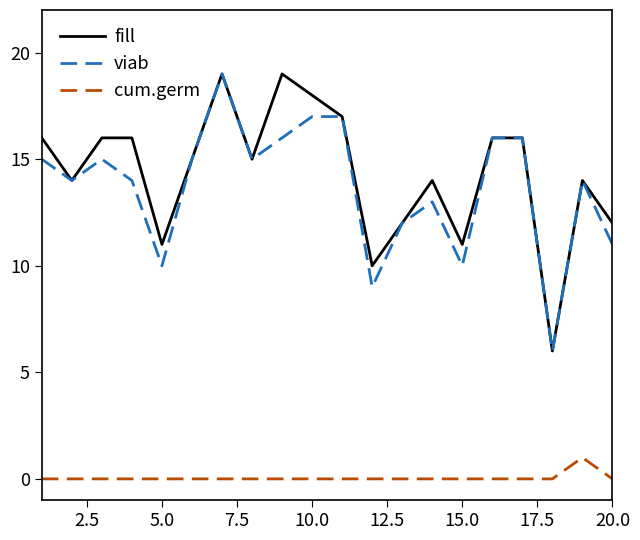

True or false: fill has more than 2 interior local peaks.

True